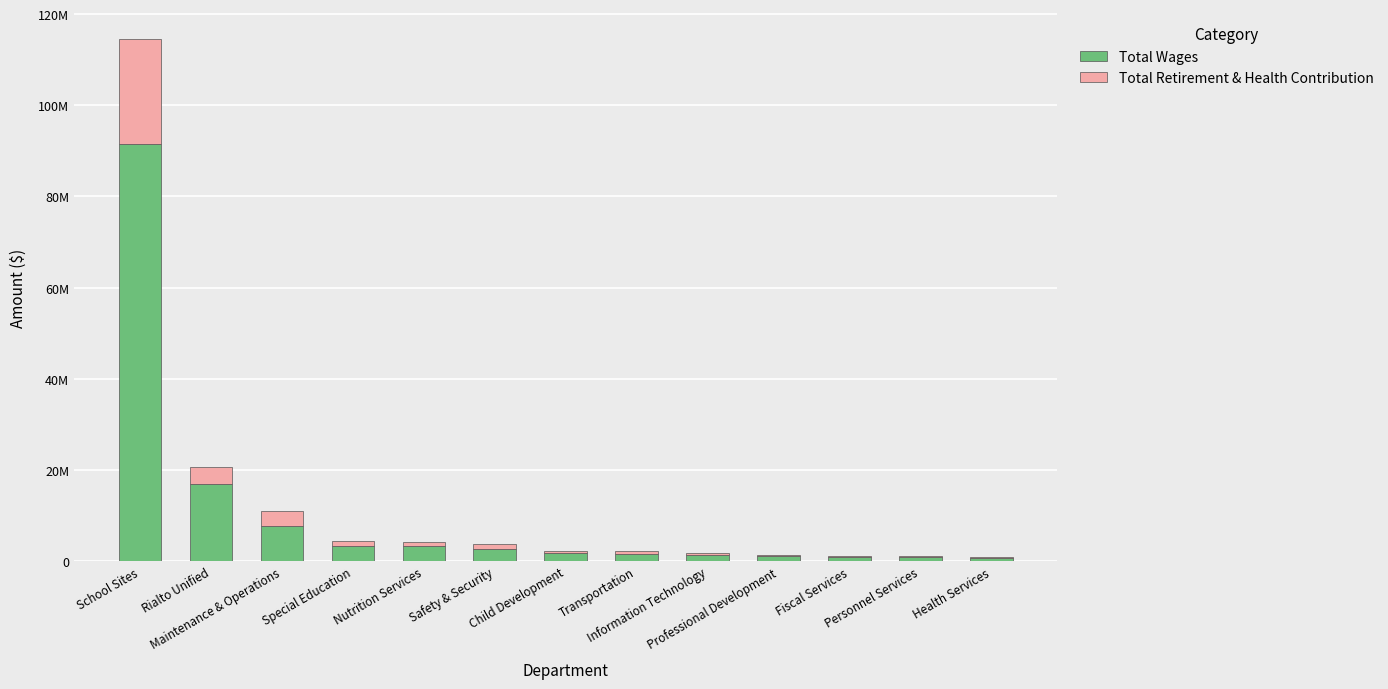

Does the chart contain stacked bars?

Yes